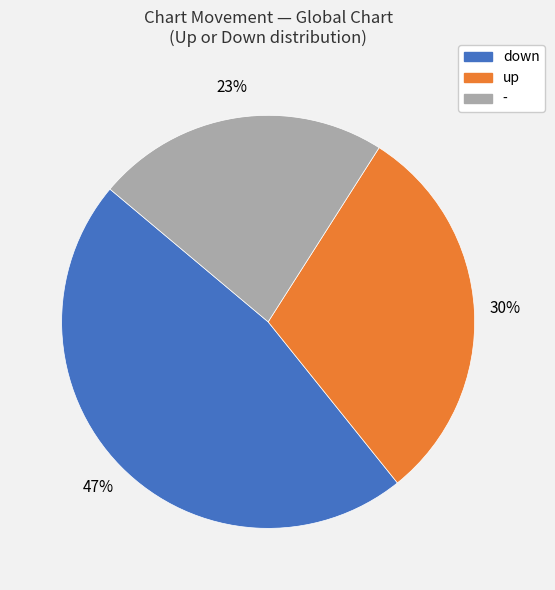

What percentage is the down slice, to the nearest percent?

47%